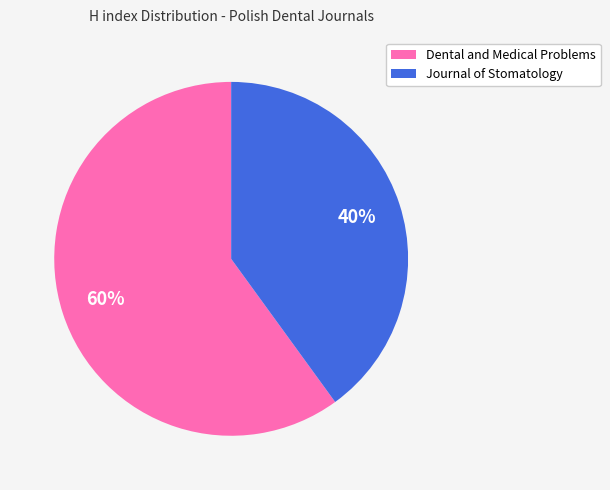

Count the number of slices in the pie.

2